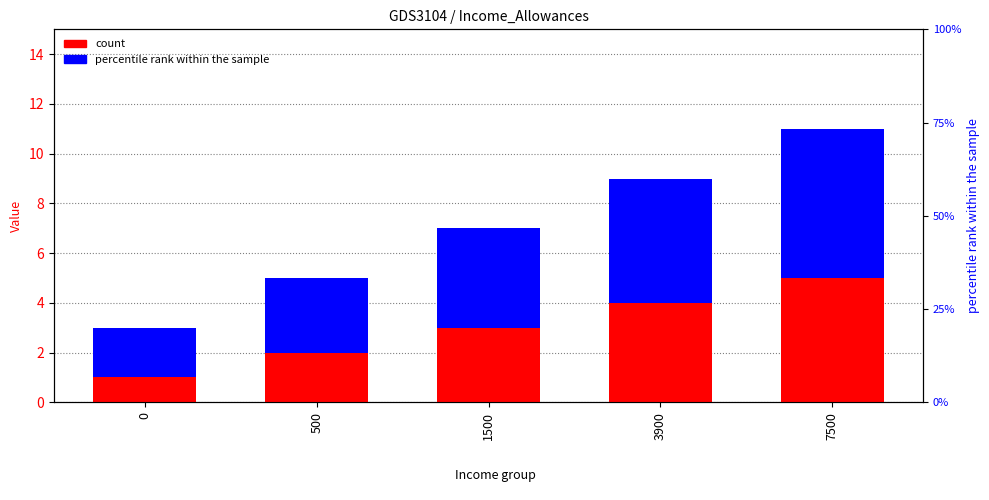

Reading left to right, list all the values displayed in this chart.

count: 1	2	3	4	5
percentile rank within the sample: 2	3	4	5	6